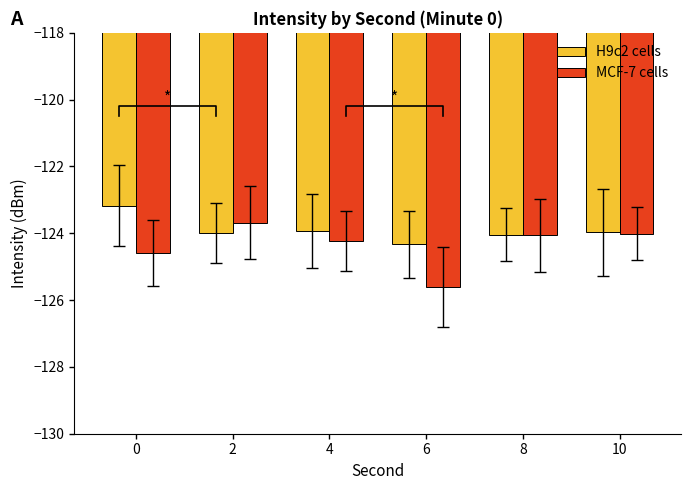

What is the maximum value shown in the chart?

-123.2